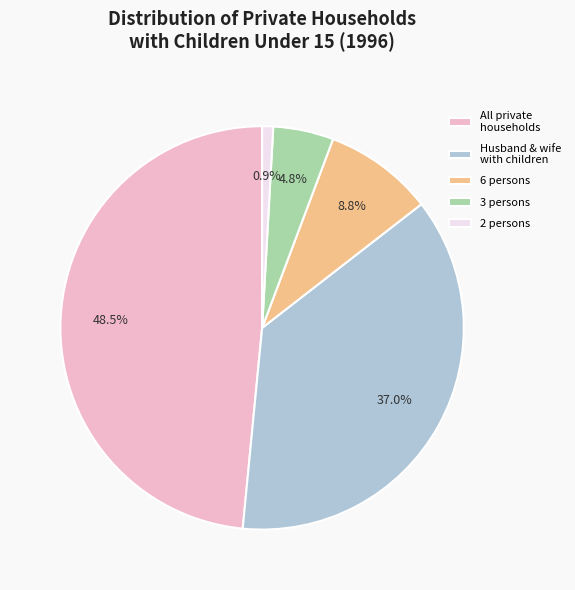

What percentage is the 6 persons slice, to the nearest percent?

9%